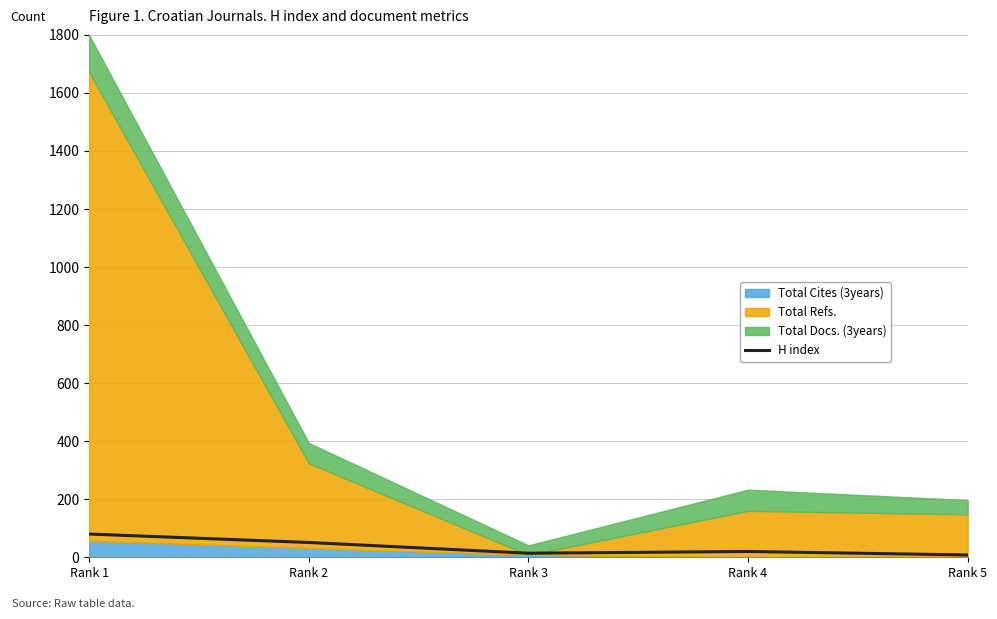

What is the sum of all values?

173